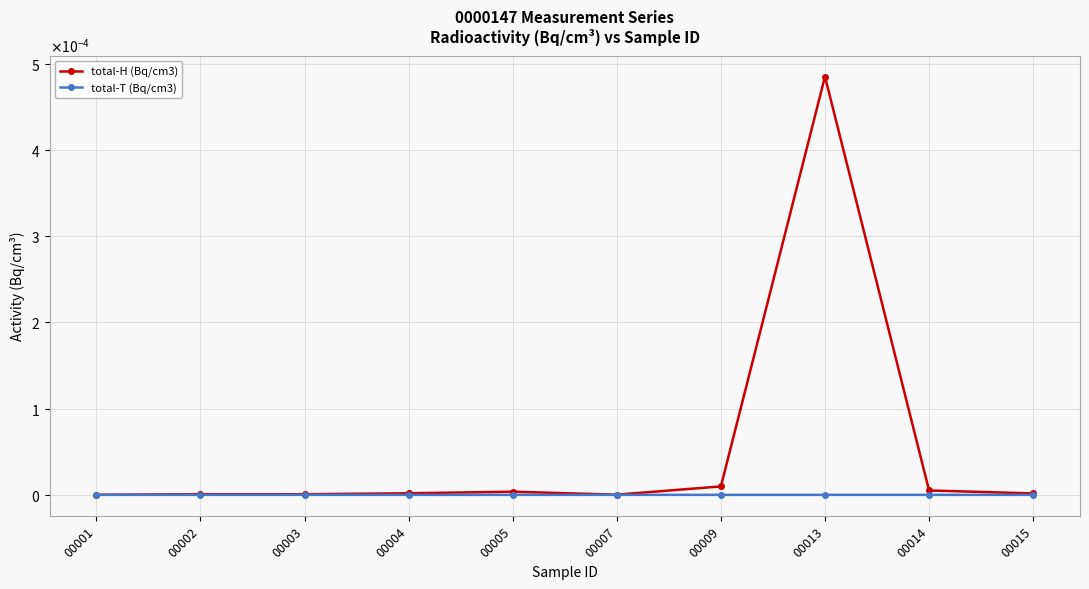

At which label does total-H (Bq/cm3) reach its peak?

00013